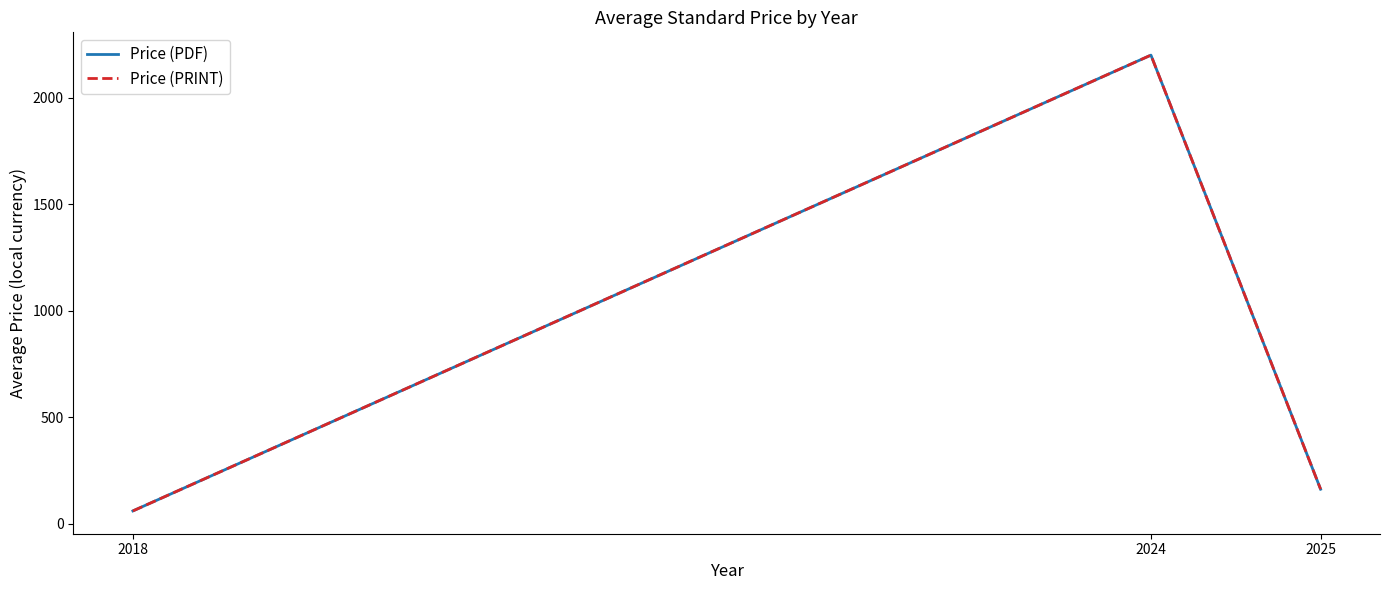

Is the value of Price (PDF) at 2018 greater than the value of Price (PRINT) at 2025?

No